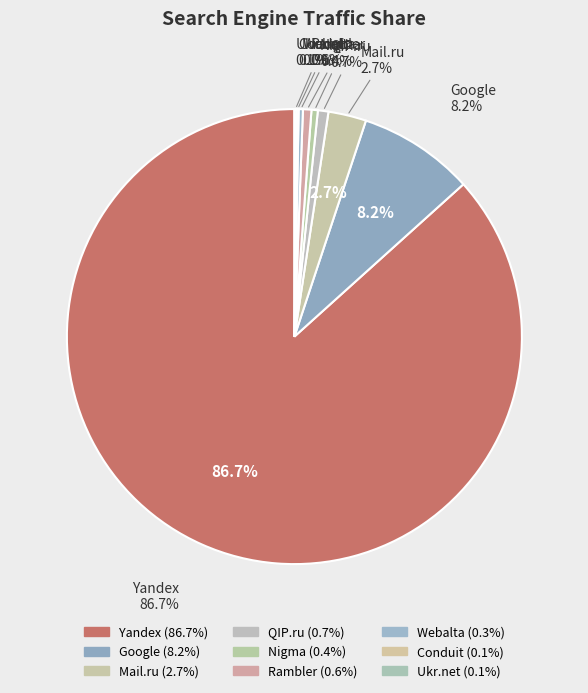

Rank the categories by value from highest to lowest.

Yandex, Google, Mail.ru, QIP.ru, Rambler, Nigma, Webalta, Conduit, Ukr.net, ICQ.com